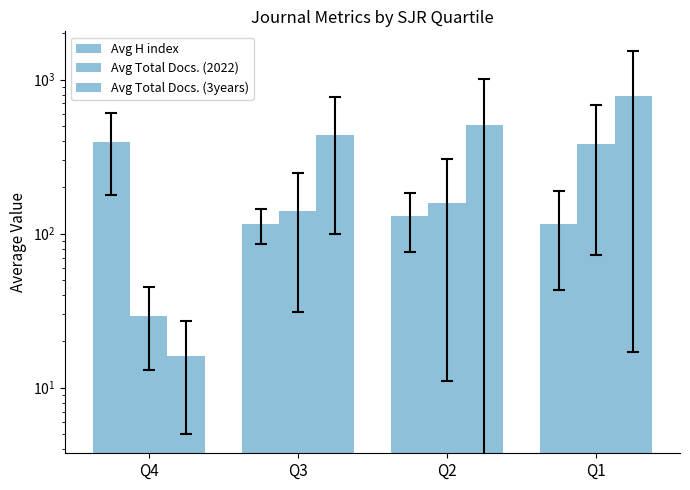

Which has a higher value, Q3 or Q1?

Q1